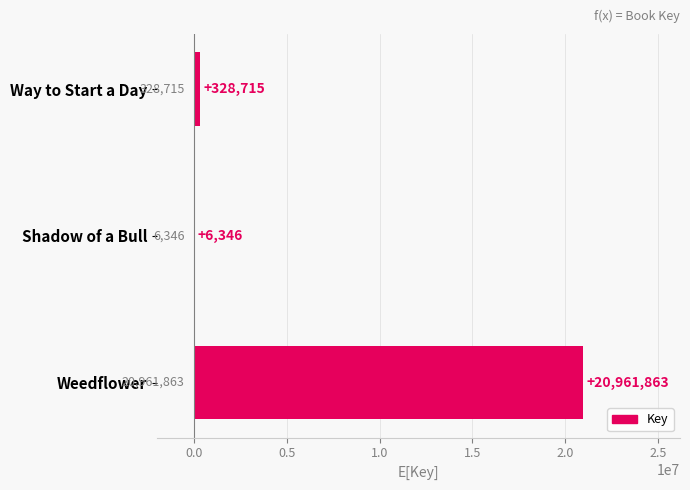

Between Shadow of a Bull and Weedflower, which is larger?

Weedflower